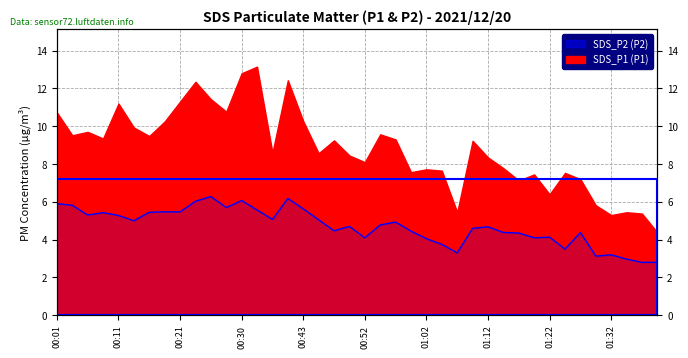

True or false: the data has more than 2 interior local peaks.

True